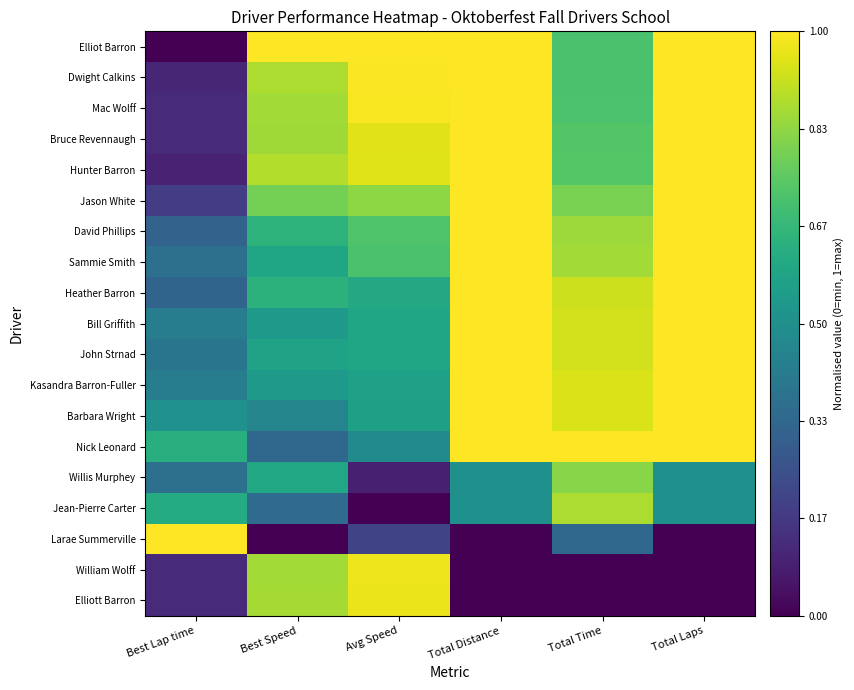

Which series changed the most between Best Speed and Total Distance?

Elliott Barron